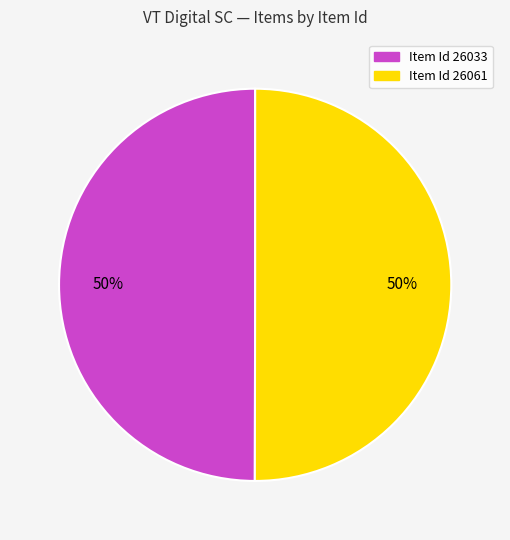

To the nearest percent, what is the average slice percentage?

50%